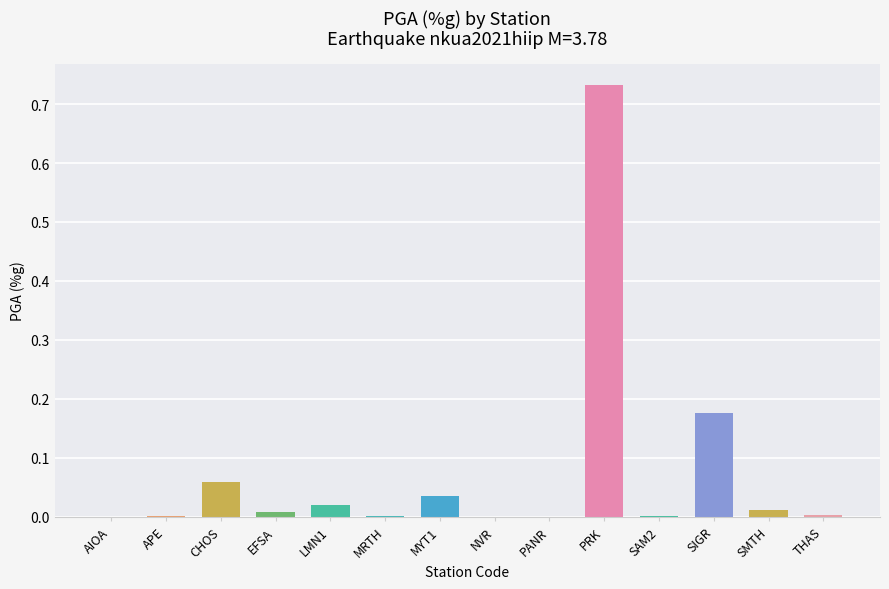

How many series are shown in this chart?

1